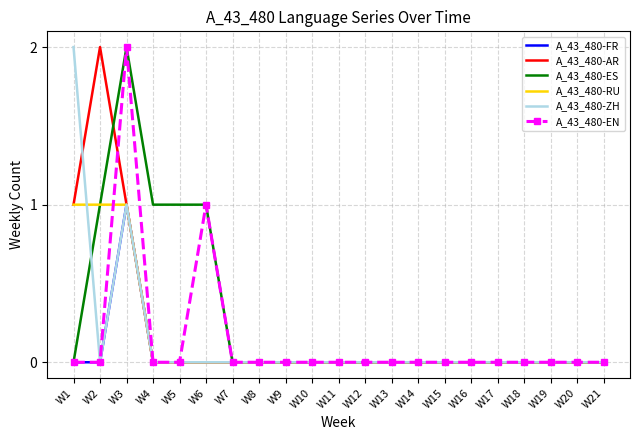

Count the number of categories in the chart.

21